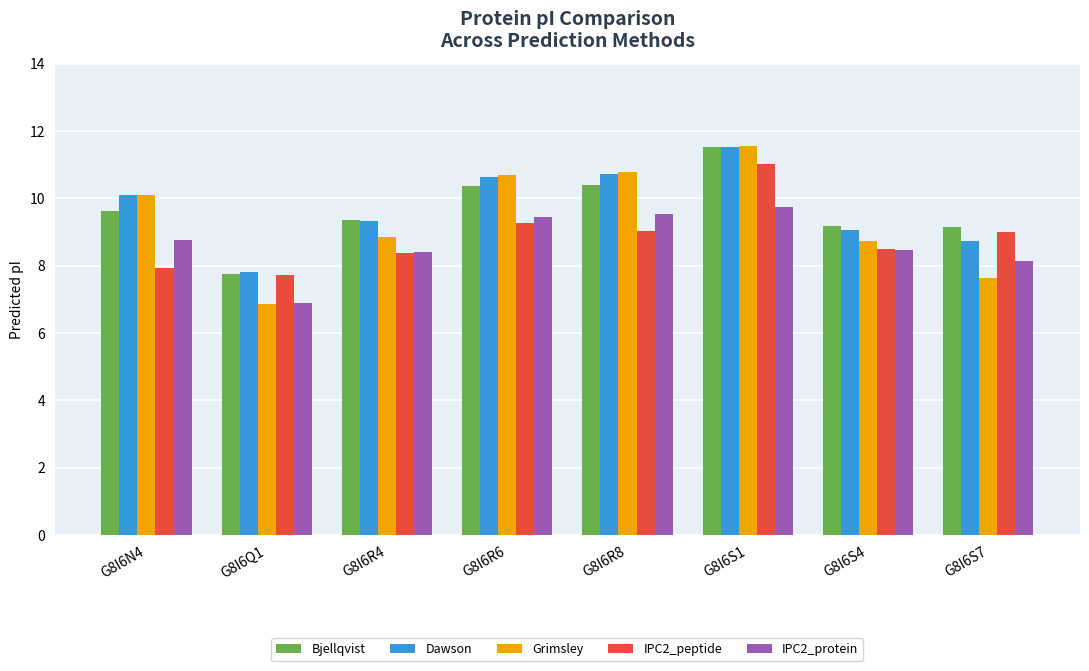

Is it true that Bjellqvist equals 7.7 at G8I6Q1?

True